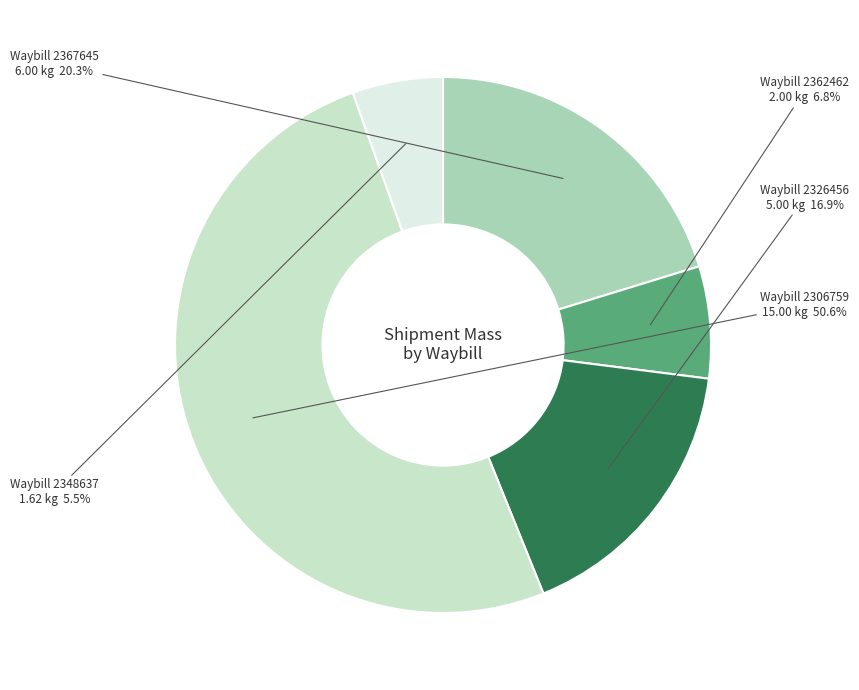

Is there any slice that represents more than half of the pie?

Yes